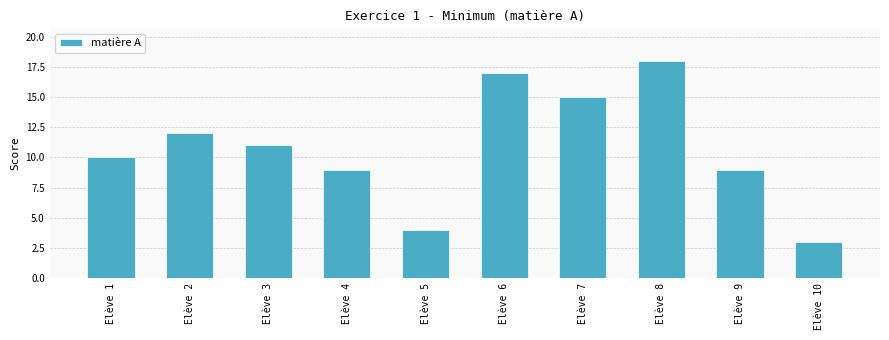

Which category has the lowest value across all series?

Elève 10